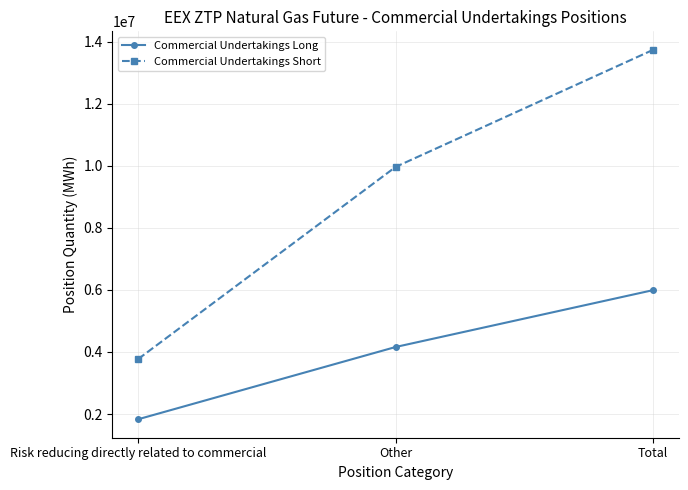

Which series has the largest range (max minus min)?

Commercial Undertakings Short